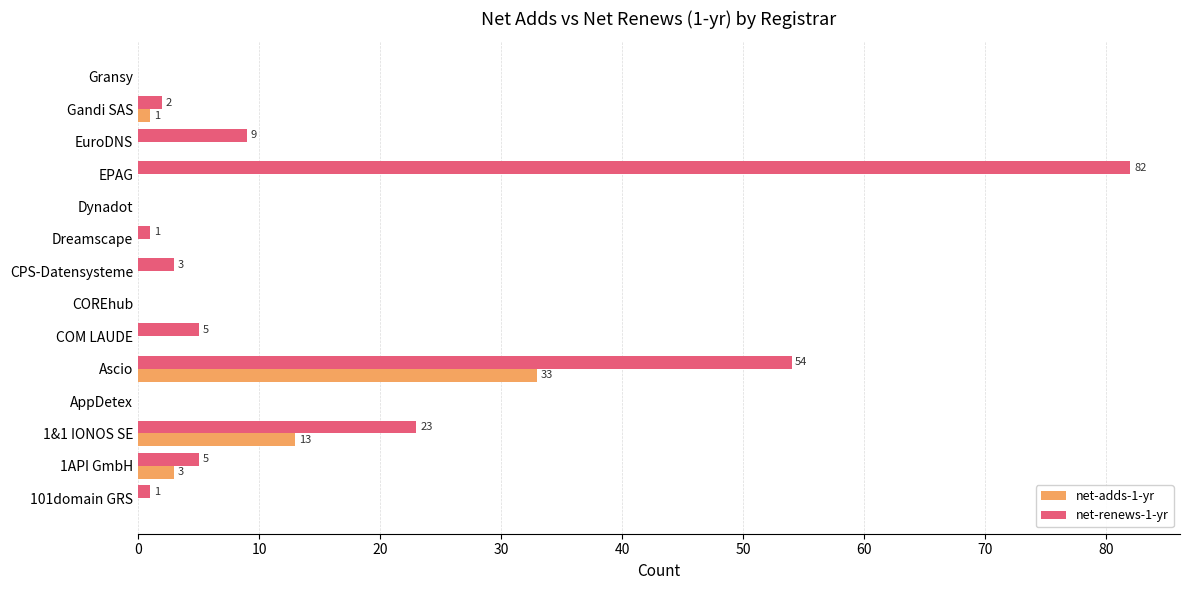

At which category is the sum across all series the highest?

Ascio